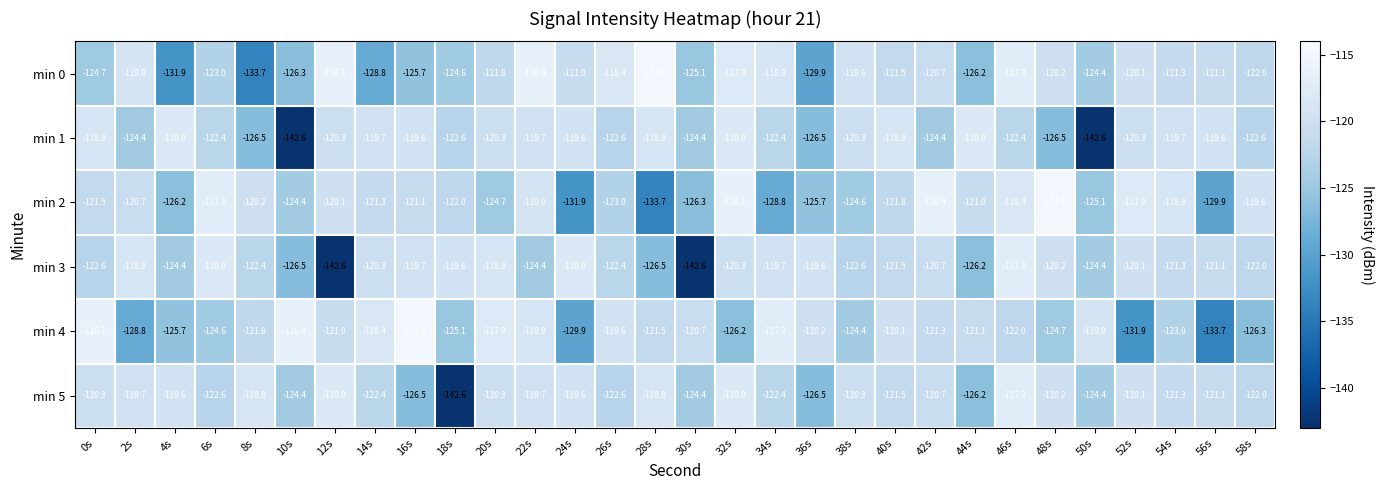

List the labels in order of min 0 value, smallest first.

8s, 4s, 36s, 14s, 10s, 44s, 16s, 30s, 0s, 18s, 50s, 6s, 58s, 20s, 40s, 54s, 56s, 24s, 42s, 48s, 52s, 38s, 2s, 34s, 26s, 32s, 46s, 22s, 12s, 28s